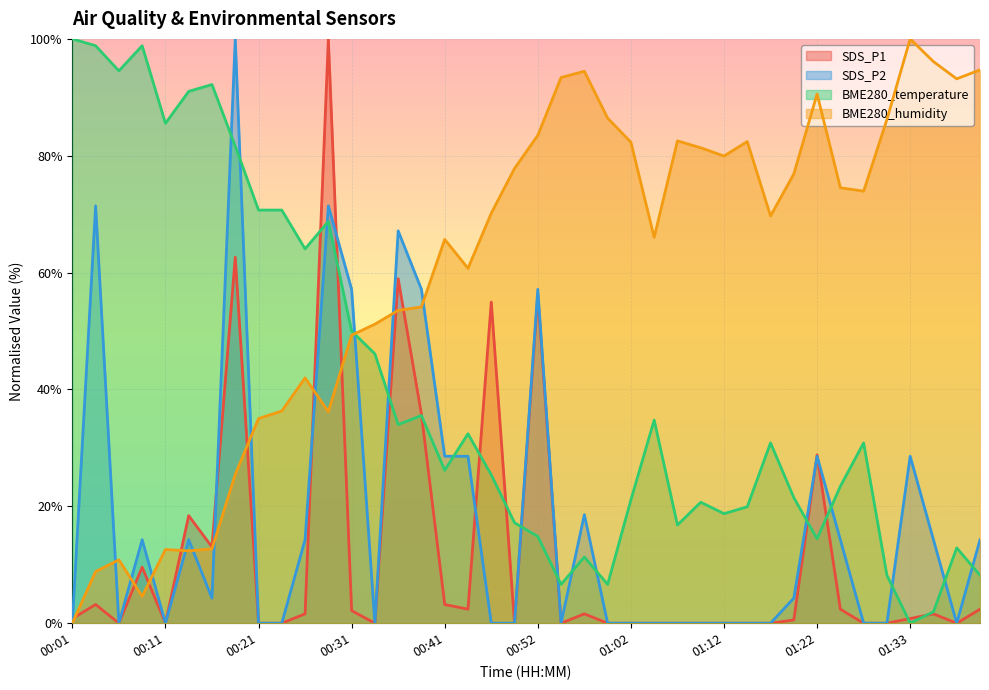

True or false: BME280_temperature has a value of 6.7 at 01:28.

False